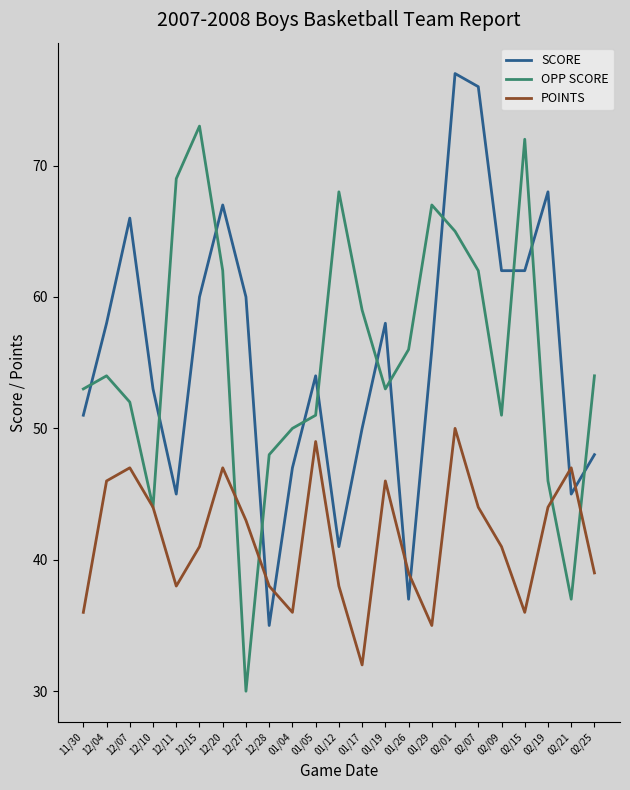

What is the spread (max minus min) of values at 12/11?

31